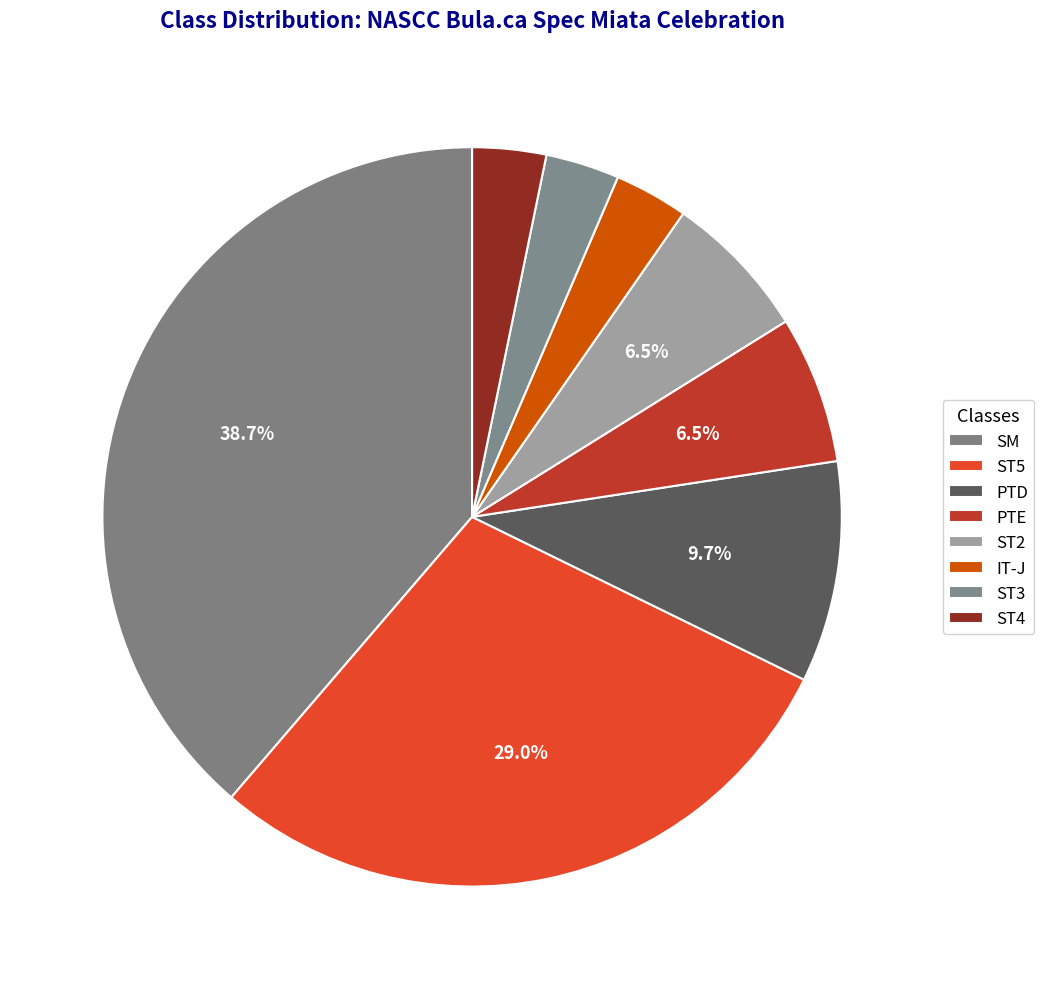

How many slices are in this pie chart?

8